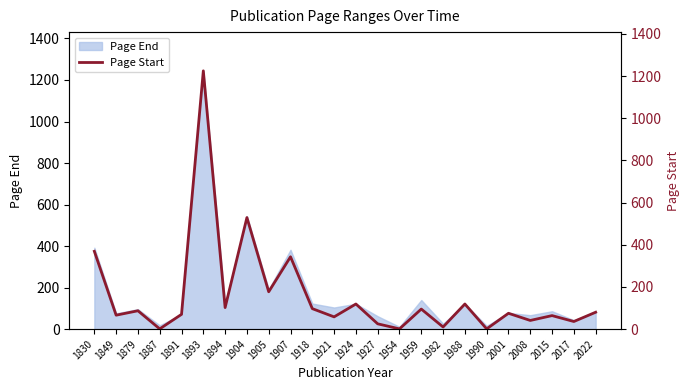

How many lines are shown in the chart?

1